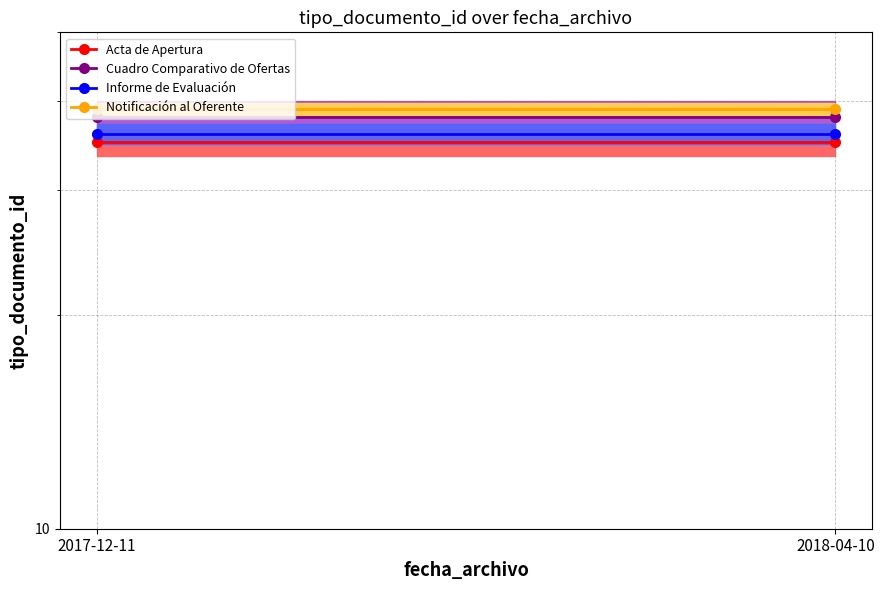

Which series has the widest spread of values?

Acta de Apertura